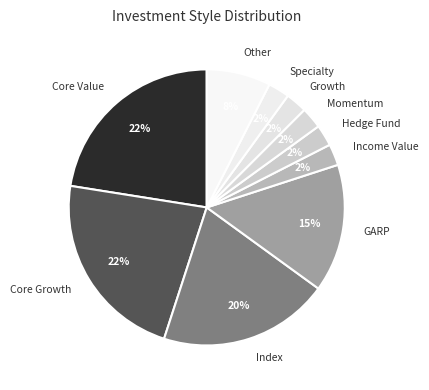

Count the number of slices in the pie.

10